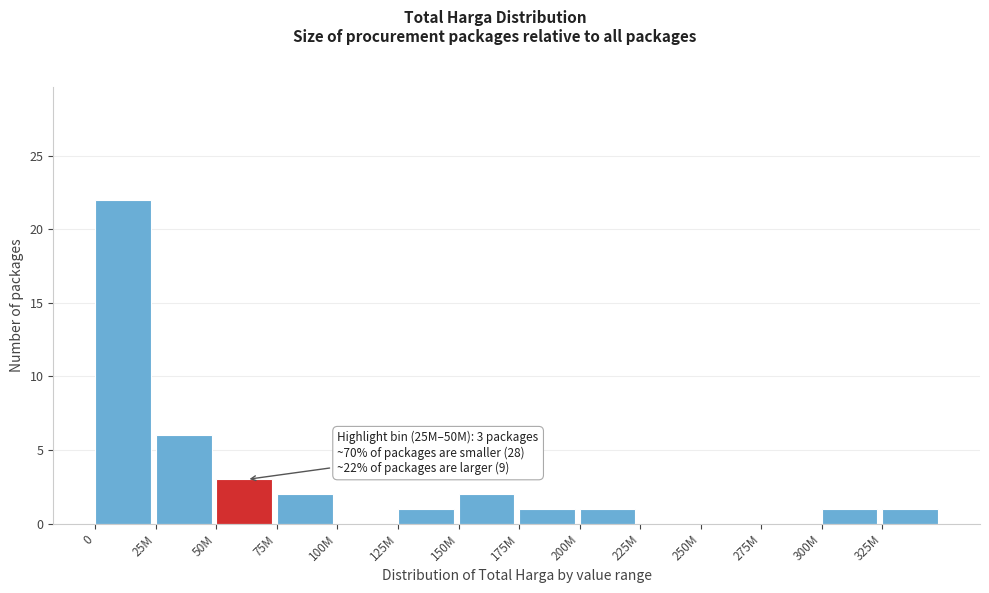

Reading left to right, extract all data points from this chart.

0=22	25M=6	50M=3	75M=2	100M=0	125M=1	150M=2	175M=1	200M=1	225M=0	250M=0	275M=0	300M=1	325M=1